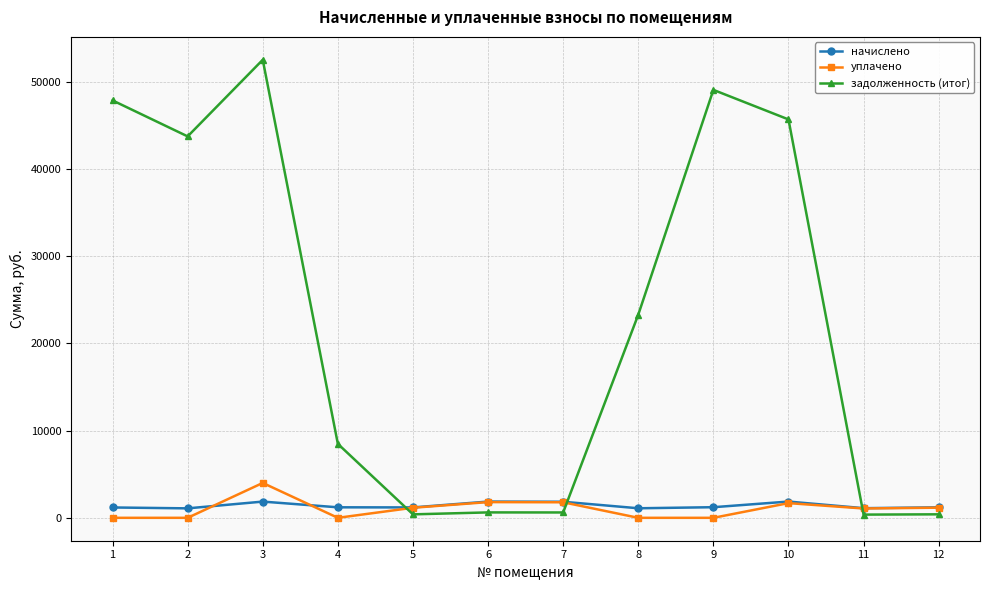

How many data points in задолженность (итог) are above 23297?

6